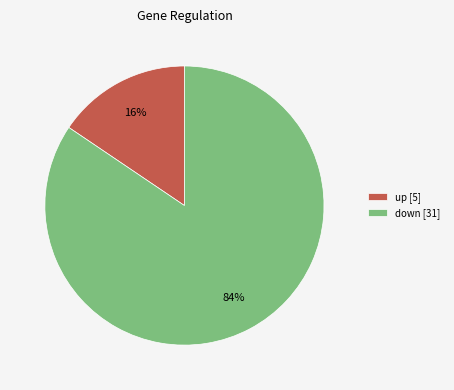

Is it true that down [31] is 84% of the pie?

True